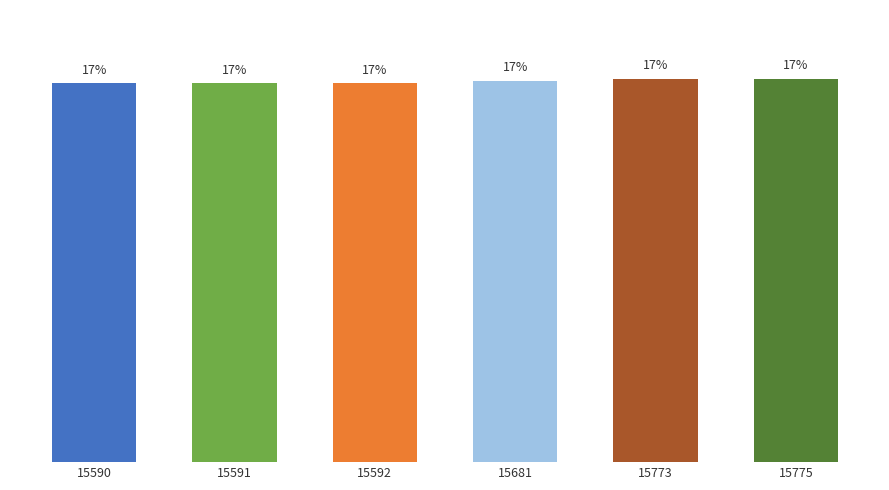

Does the chart contain any negative values?

No